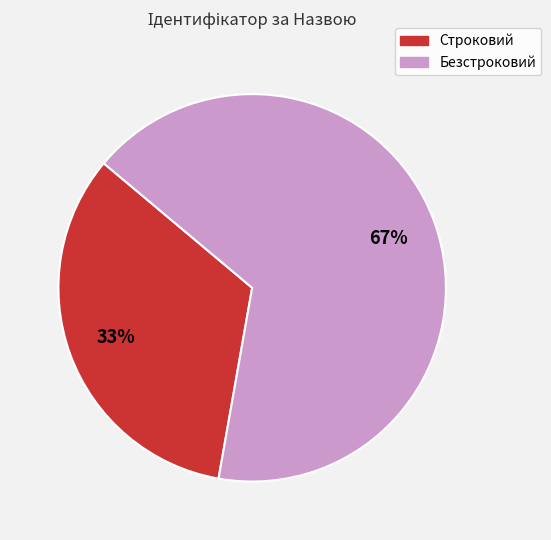

Is the sum of Безстроковий and Строковий greater than half?

Yes